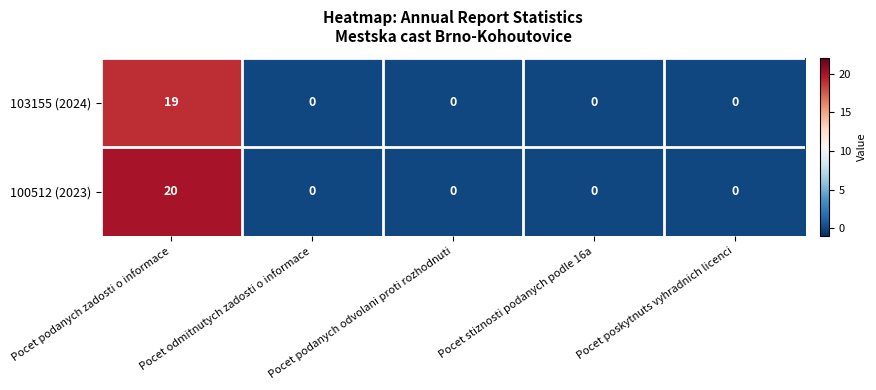

True or false: 103155 (2024) has a value of 0 at Pocet podanych odvolani proti rozhodnuti.

True